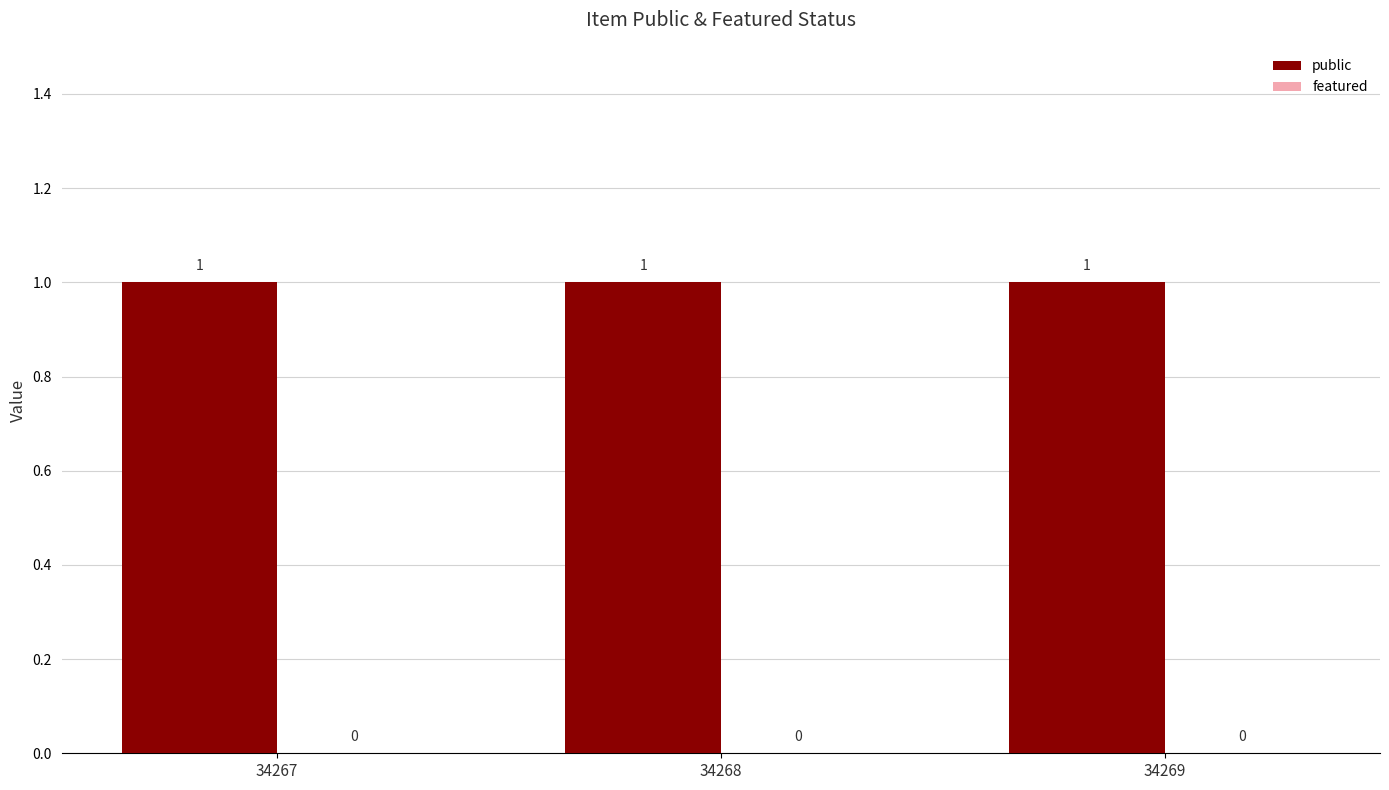

Rank the series at 34269 from highest to lowest value.

public, featured